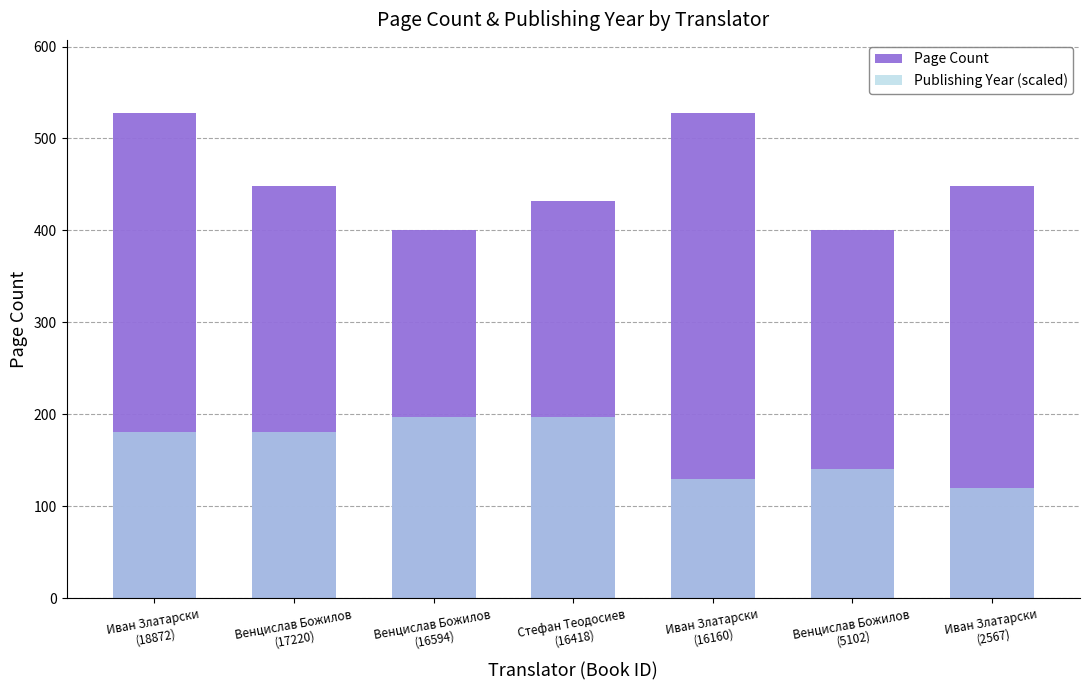

At which label does Publishing Year (scaled) first exceed 181?

Иван Златарски
(18872)